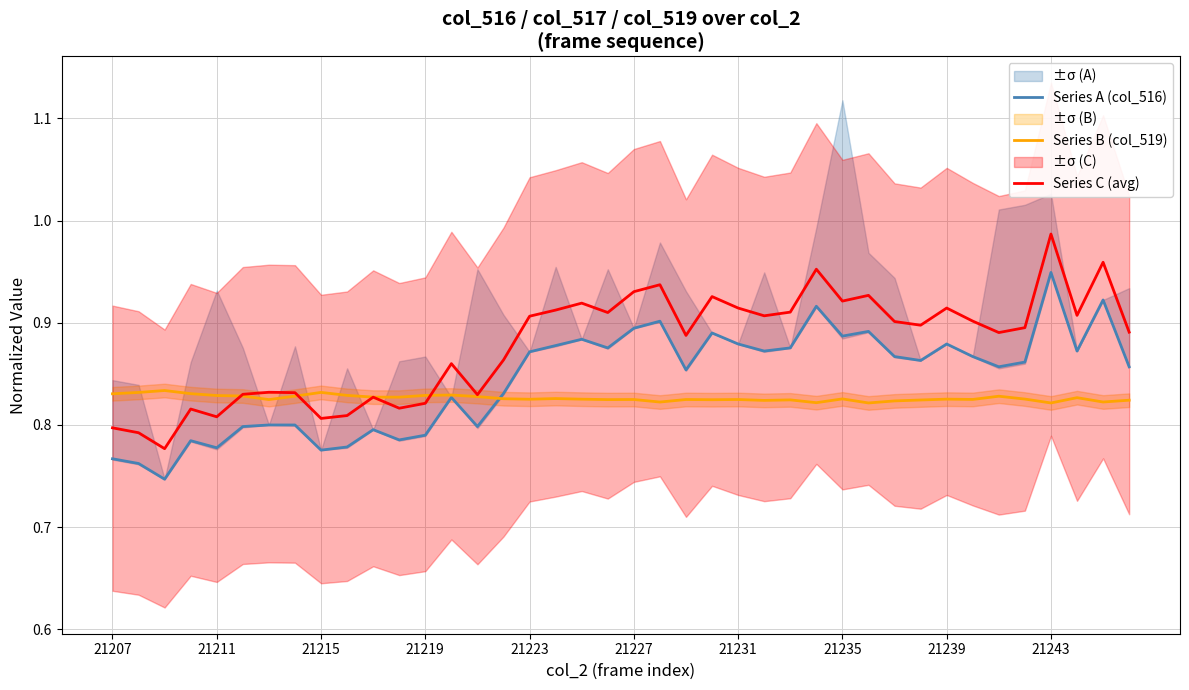

At 26, list the series in order from largest to smallest.

Series C (avg), Series A (col_516), Series B (col_519)